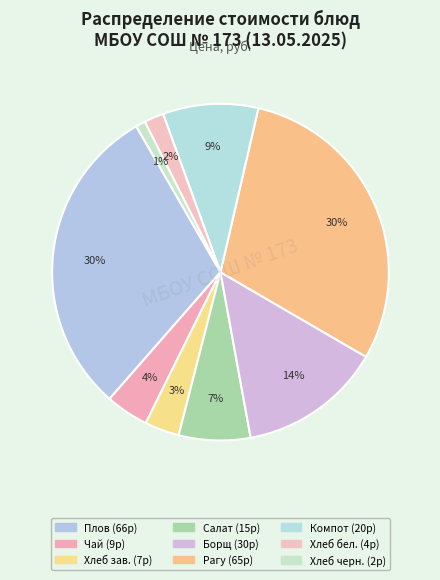

To the nearest percent, what is the difference between the largest and smallest slice percentages?

29%